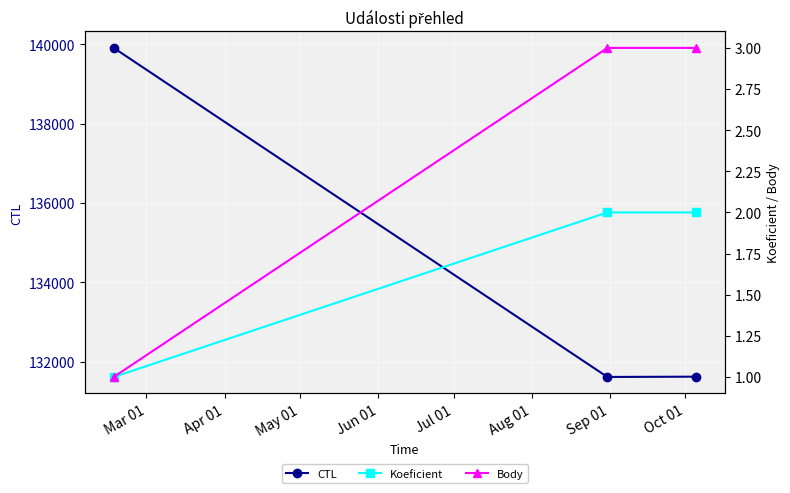

At how many categories does at least one series exceed 78988?

3